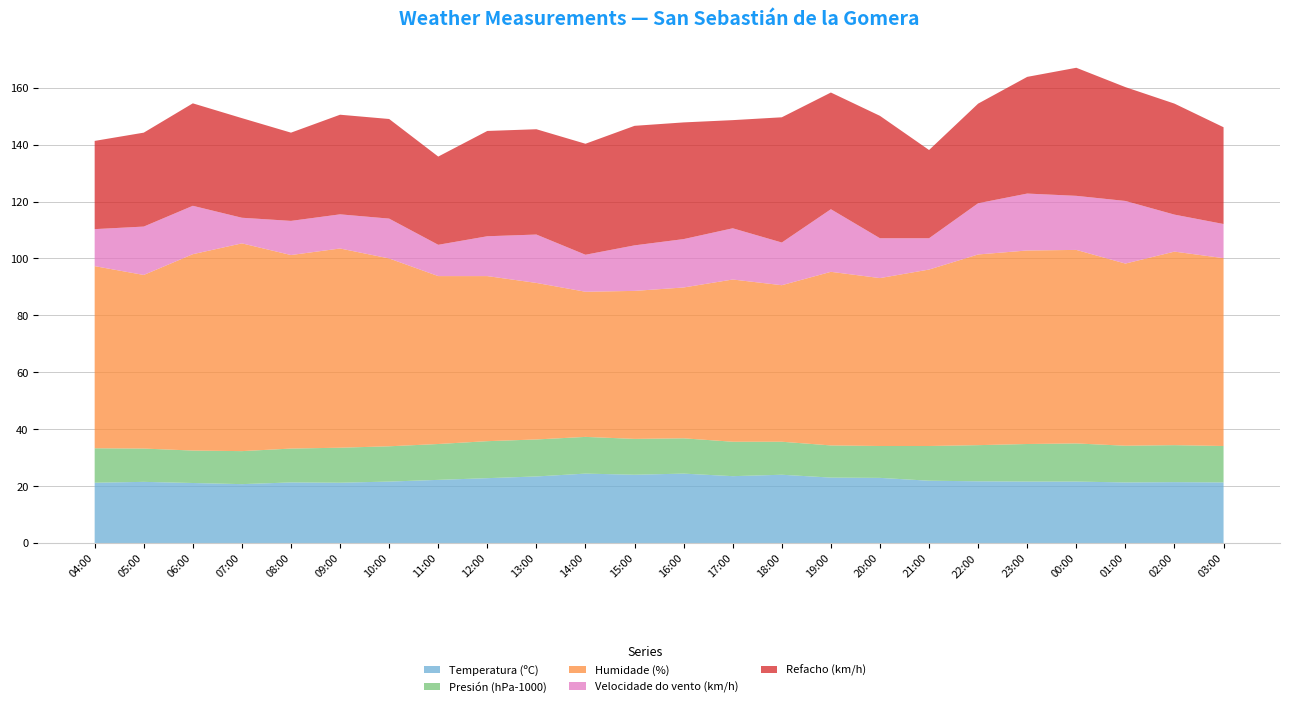

Reading left to right, transcribe all the data shown in this chart.

Temperatura (ºC): 04:00=21.2	05:00=21.5	06:00=21.1	07:00=20.7	08:00=21.3	09:00=21.2	10:00=21.6	11:00=22.2	12:00=22.8	13:00=23.4	14:00=24.4	15:00=24.0	16:00=24.4	17:00=23.5	18:00=24.0	19:00=23.0	20:00=22.9	21:00=21.9	22:00=21.7	23:00=21.6	00:00=21.6	01:00=21.3	02:00=21.4	03:00=21.3
Presión (hPa-1000): 04:00=12.1	05:00=11.7	06:00=11.4	07:00=11.6	08:00=11.9	09:00=12.3	10:00=12.4	11:00=12.6	12:00=13.0	13:00=13.0	14:00=12.9	15:00=12.6	16:00=12.4	17:00=12.1	18:00=11.6	19:00=11.3	20:00=11.2	21:00=12.2	22:00=12.7	23:00=13.2	00:00=13.4	01:00=12.9	02:00=13.0	03:00=12.8
Humidade (%): 04:00=64.0	05:00=61.0	06:00=69.0	07:00=73.0	08:00=68.0	09:00=70.0	10:00=66.0	11:00=59.0	12:00=58.0	13:00=55.0	14:00=51.0	15:00=52.0	16:00=53.0	17:00=57.0	18:00=55.0	19:00=61.0	20:00=59.0	21:00=62.0	22:00=67.0	23:00=68.0	00:00=68.0	01:00=64.0	02:00=68.0	03:00=66.0
Velocidade do vento (km/h): 04:00=13.0	05:00=17.0	06:00=17.0	07:00=9.0	08:00=12.0	09:00=12.0	10:00=14.0	11:00=11.0	12:00=14.0	13:00=17.0	14:00=13.0	15:00=16.0	16:00=17.0	17:00=18.0	18:00=15.0	19:00=22.0	20:00=14.0	21:00=11.0	22:00=18.0	23:00=20.0	00:00=19.0	01:00=22.0	02:00=13.0	03:00=12.0
Refacho (km/h): 04:00=31.0	05:00=33.0	06:00=36.0	07:00=35.0	08:00=31.0	09:00=35.0	10:00=35.0	11:00=31.0	12:00=37.0	13:00=37.0	14:00=39.0	15:00=42.0	16:00=41.0	17:00=38.0	18:00=44.0	19:00=41.0	20:00=43.0	21:00=31.0	22:00=35.0	23:00=41.0	00:00=45.0	01:00=40.0	02:00=39.0	03:00=34.0